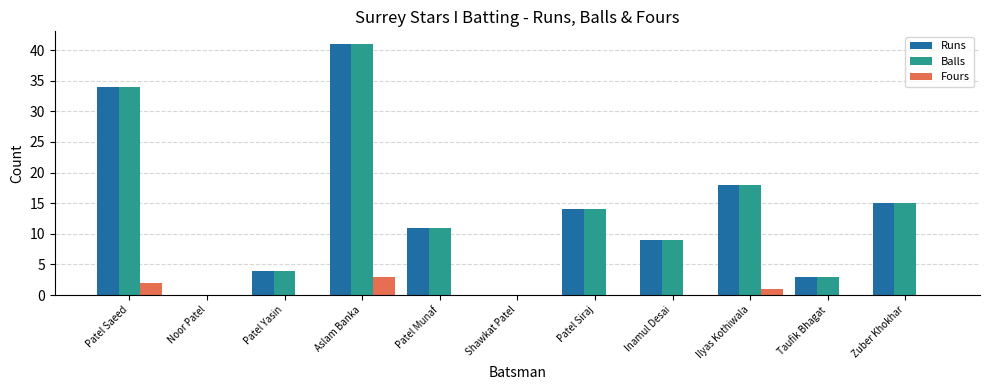

What is the total value across all series at Patel Saeed?

70